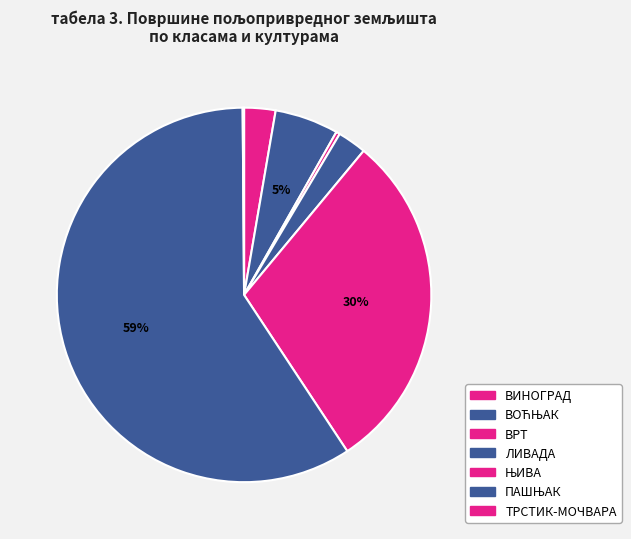

What is the largest slice in the pie chart?

ПАШЊАК